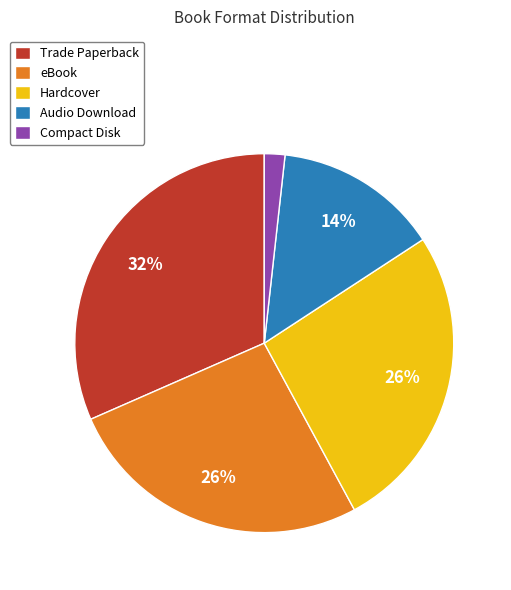

Is it true that Audio Download is 23% of the pie?

False